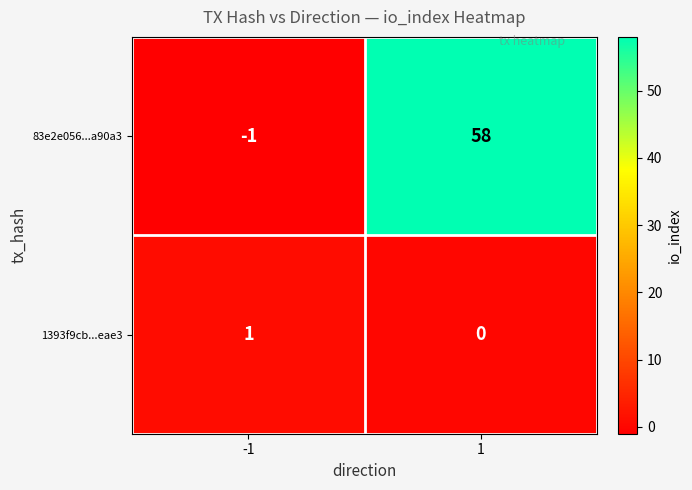

Which series has the largest total across all categories?

83e2e056...a90a3